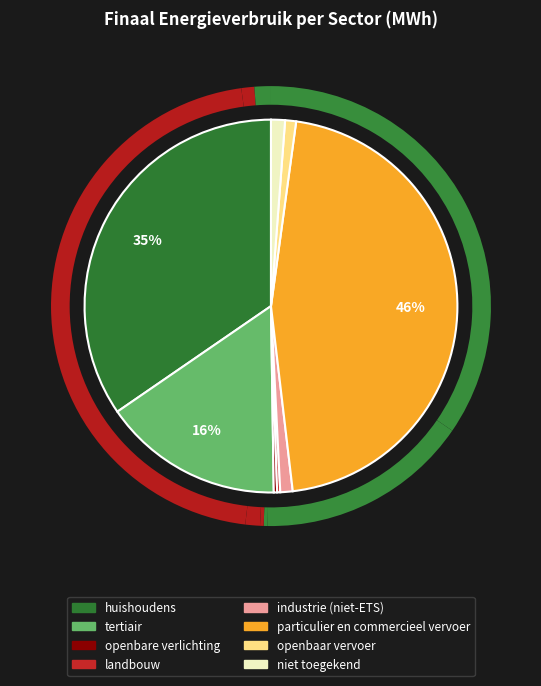

What is the change in value from landbouw to particulier en commercieel vervoer?

+214005.3